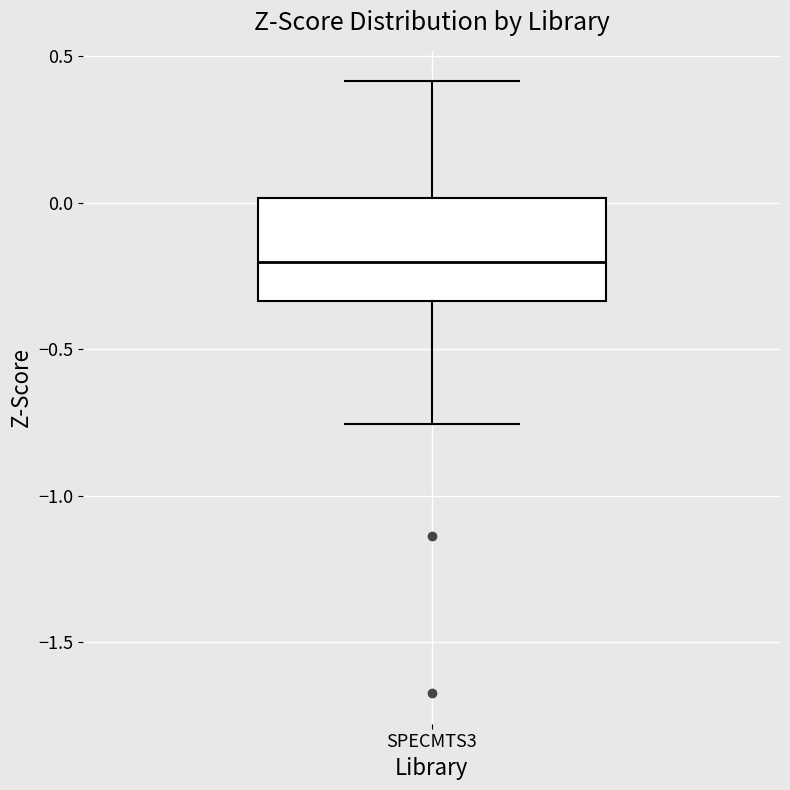

Transcribe this box plot: give where the median line is, the range the box spans, and where the two whiskers end, as read against the y-axis. The values are not printed on the chart, so give them approximately, as read against the axis.

median -0.20, box -0.35 to 0.00, whiskers -0.75 to 0.40